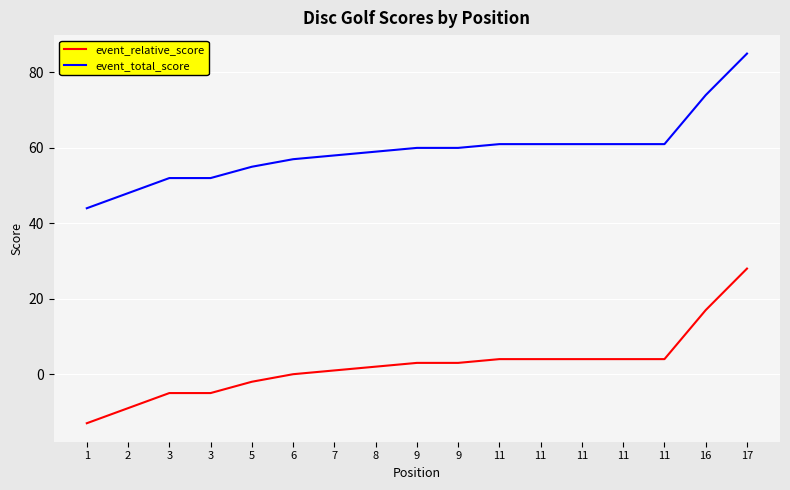

What is the total value across all series at 9?

63